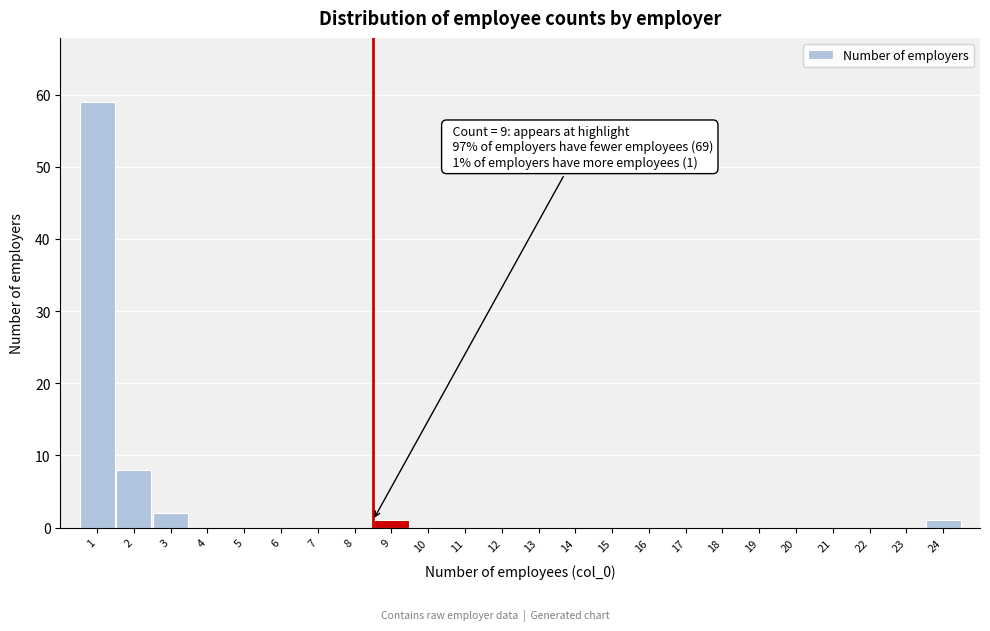

Reading left to right, what are all the values shown in this chart?

1=59	2=8	3=2	4=0	5=0	6=0	7=0	8=0	9=1	10=0	11=0	12=0	13=0	14=0	15=0	16=0	17=0	18=0	19=0	20=0	21=0	22=0	23=0	24=1